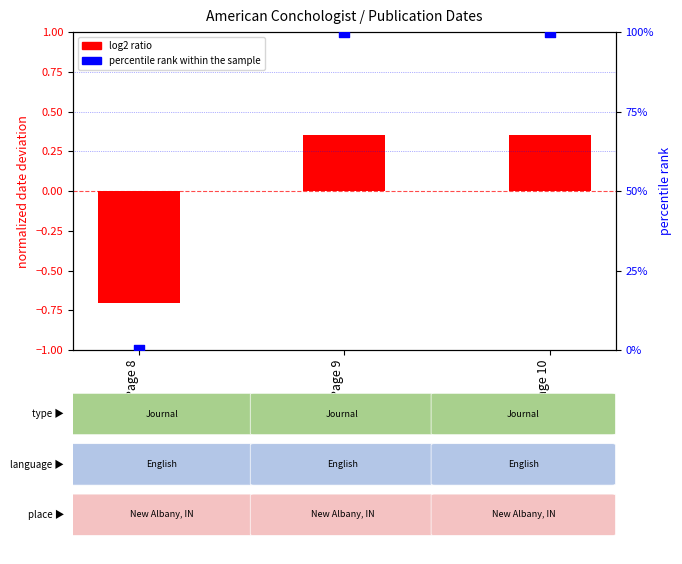

At how many categories does at least one series exceed 73?

2